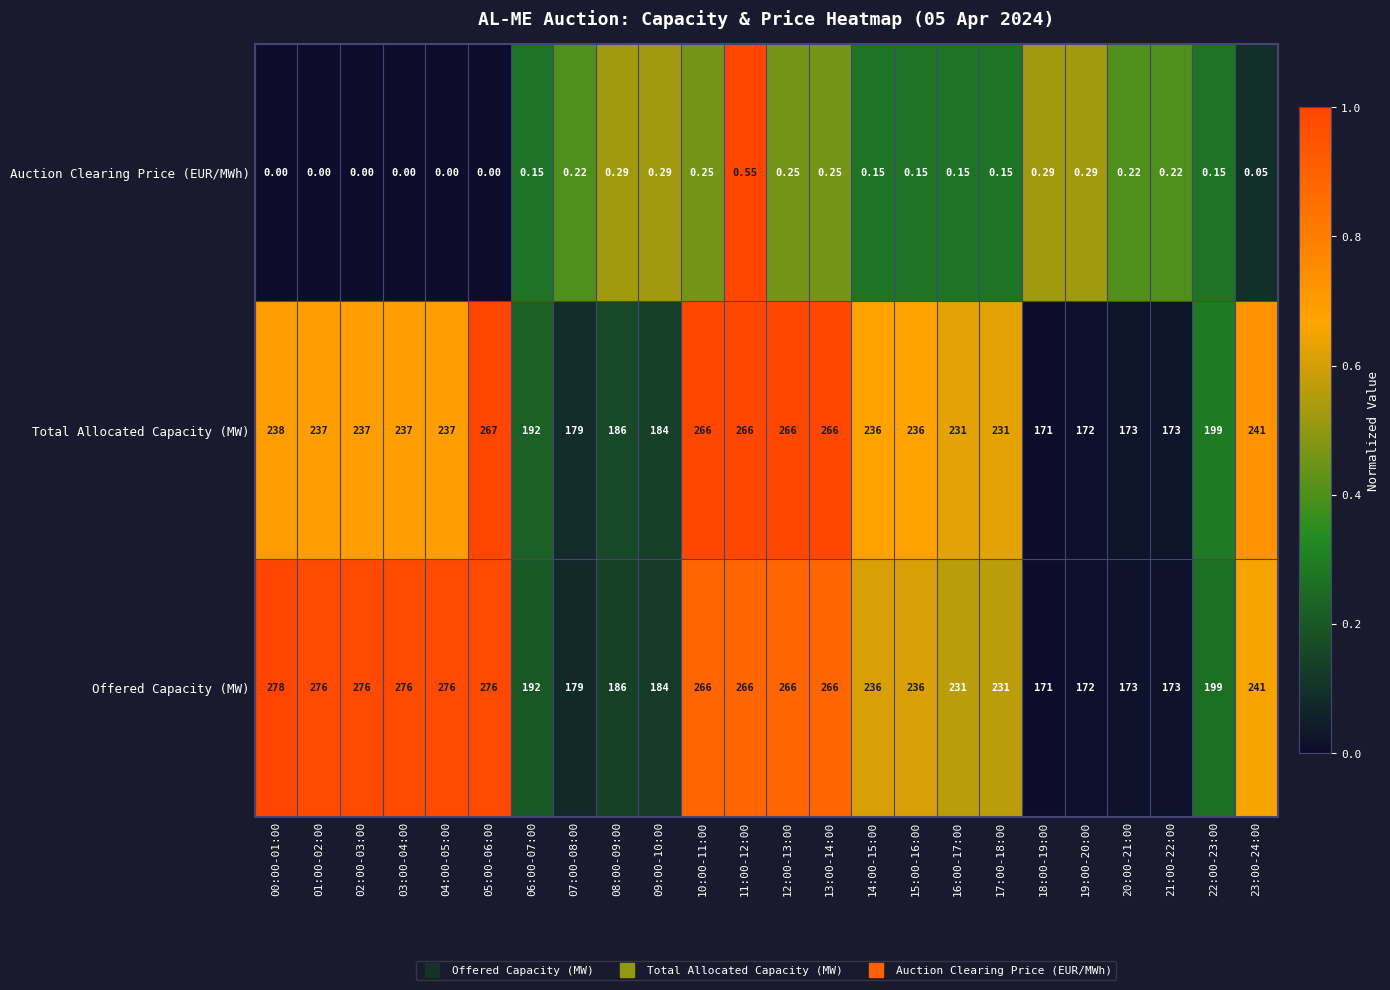

List the series in order of their peak value, highest first.

Offered Capacity (MW), Total Allocated Capacity (MW), Auction Clearing Price (EUR/MWh)